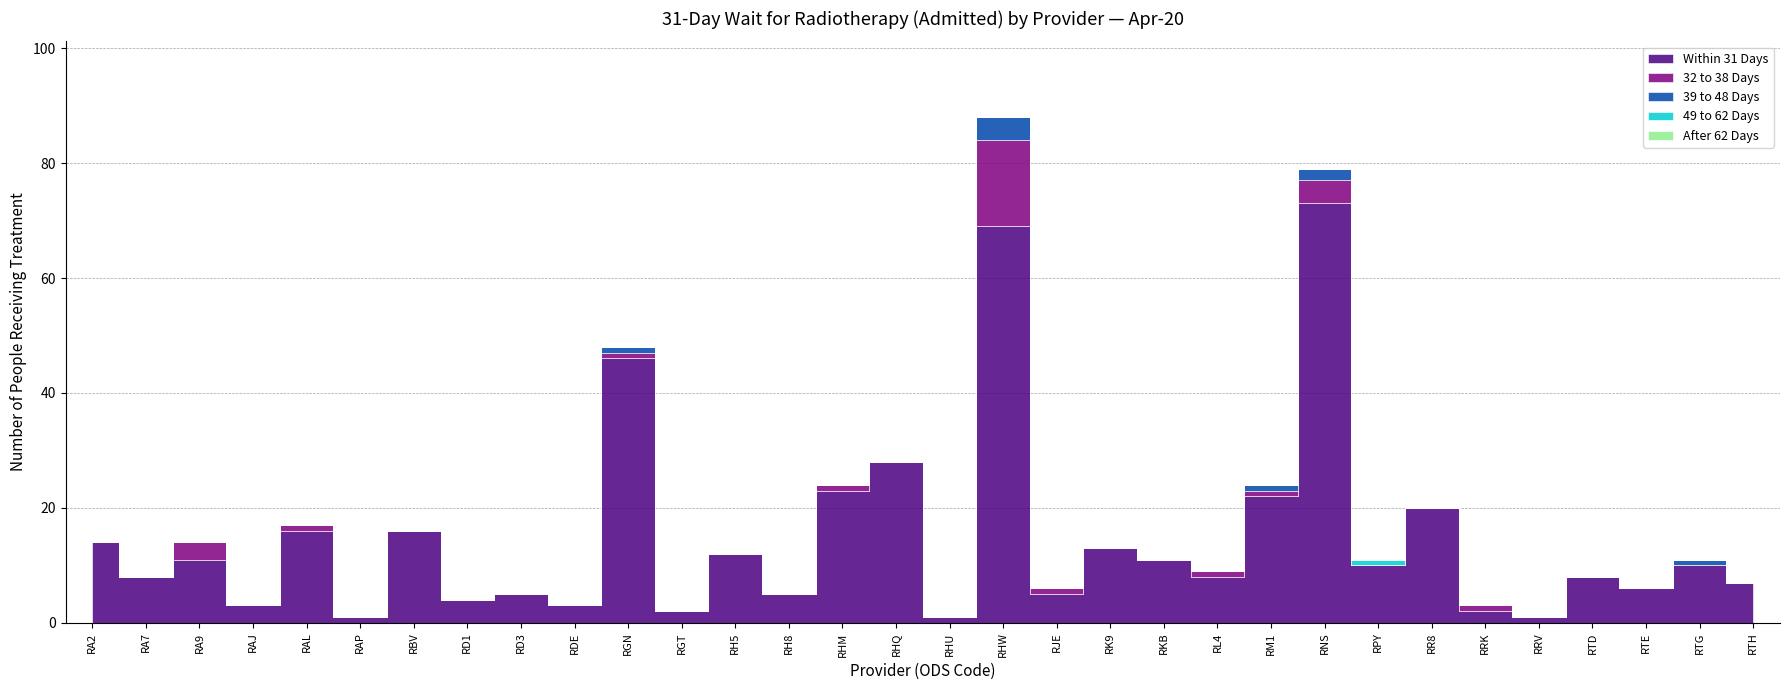

True or false: 39 to 48 Days has more than 2 points higher than both neighbors.

True